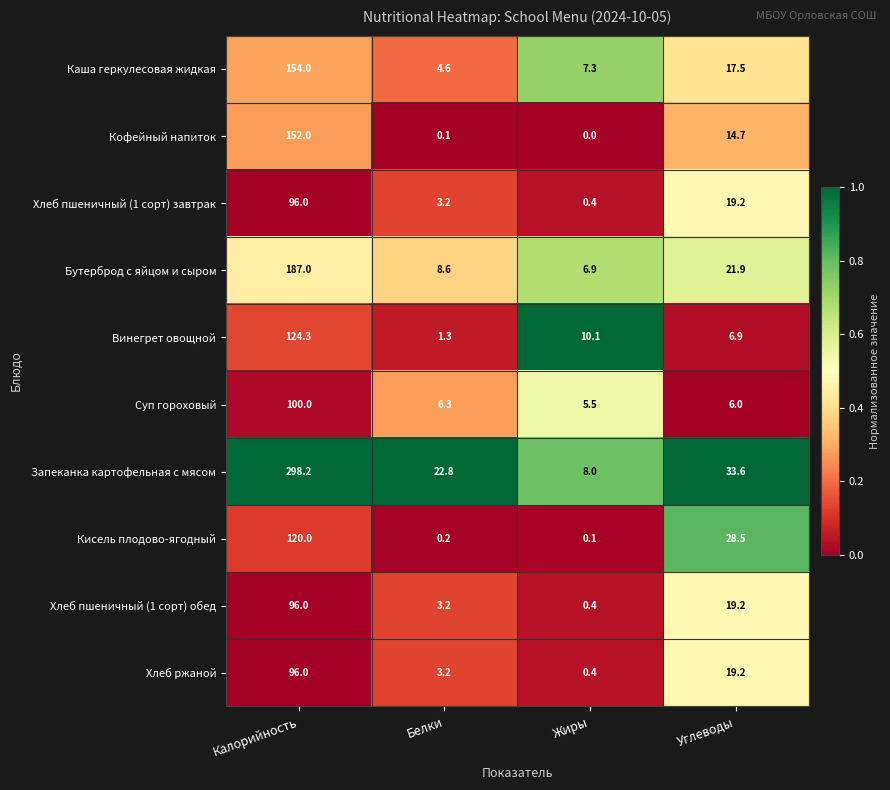

Which category has the lowest value across all series?

Жиры